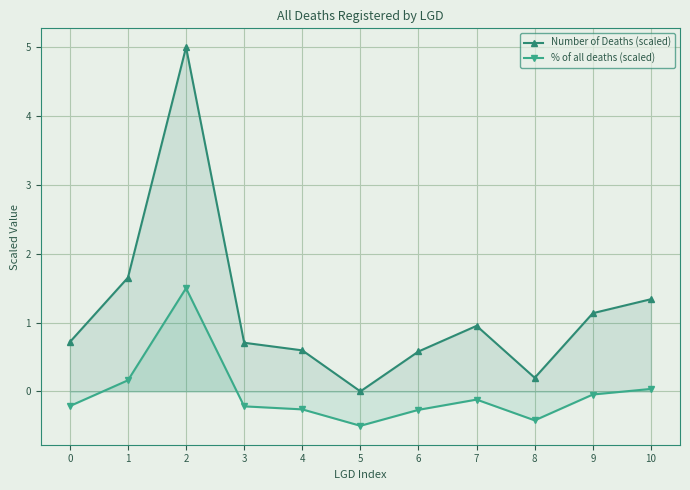

Which series changed the most between 8 and 10?

Number of Deaths (scaled)